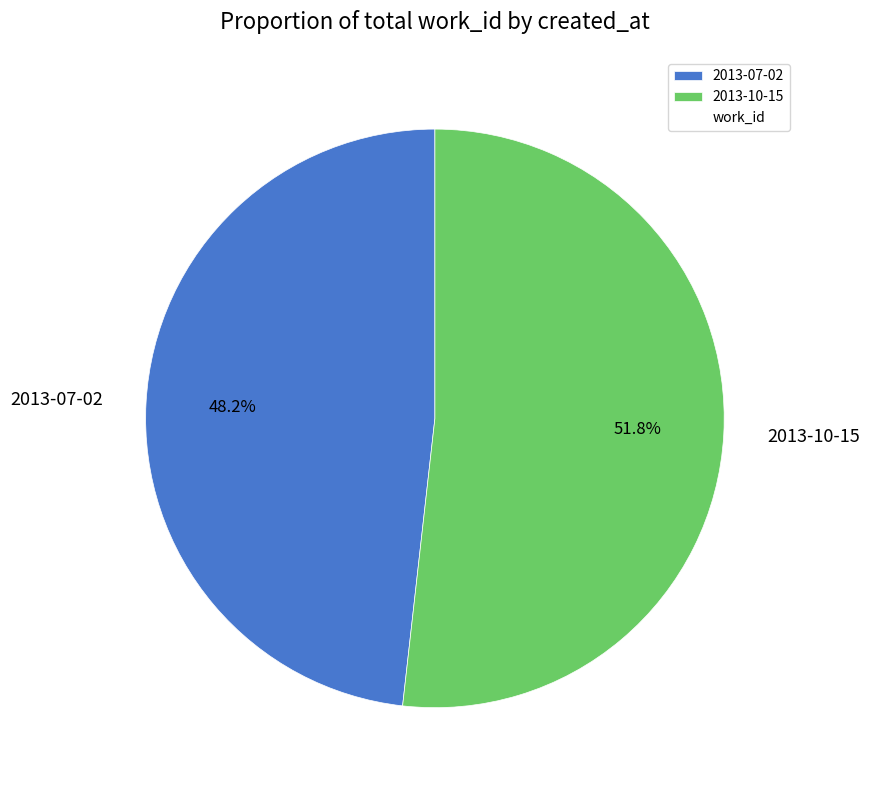

Which slice is the largest?

2013-10-15